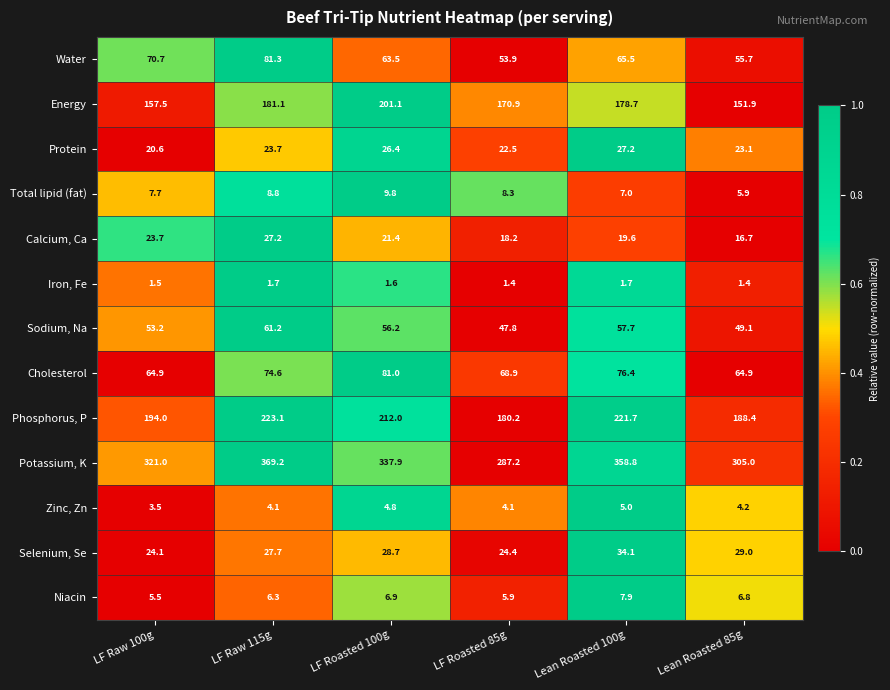

What is the lowest value of the Protein series?

20.6